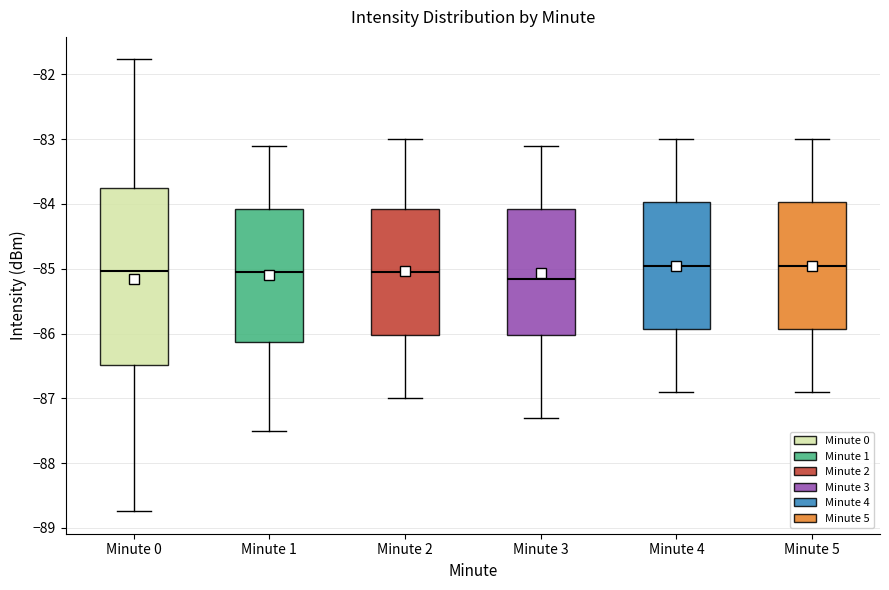

Comparing the boxes themselves (not the whiskers), which one is the tallest?

Minute 0